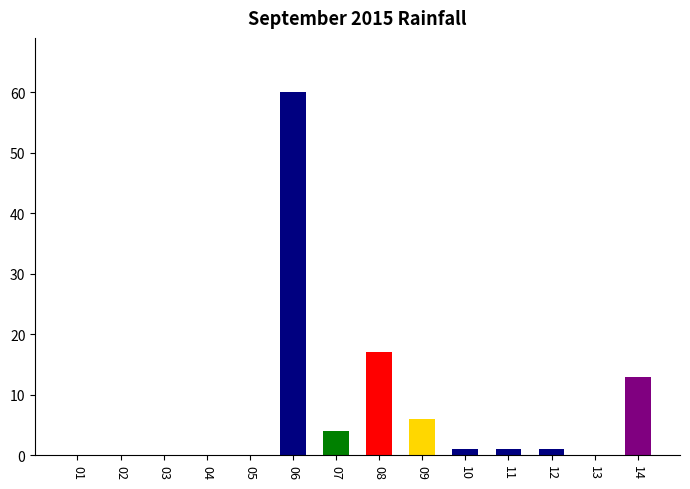

The value at 05 is -20. True or false?

False